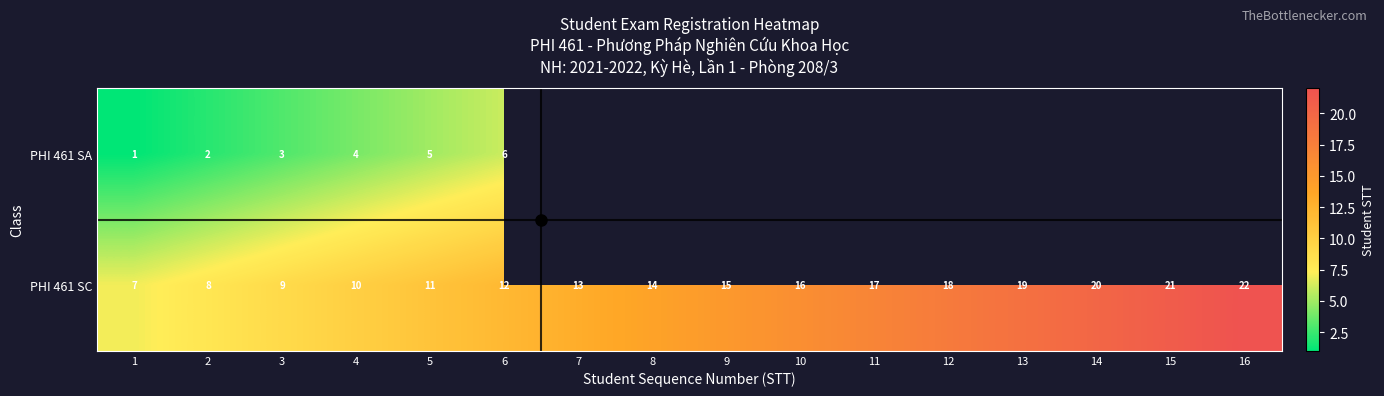

Rank the series by their average value, from highest to lowest.

PHI 461 SA, PHI 461 SC